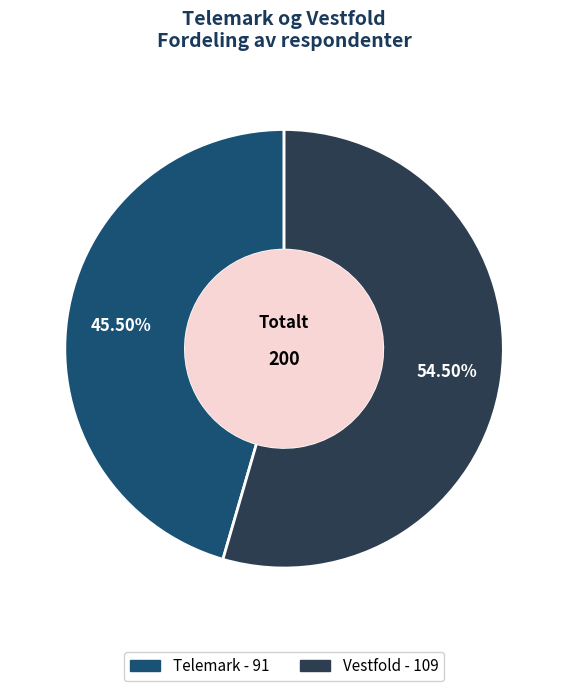

Which has a higher value, Telemark or Vestfold?

Vestfold